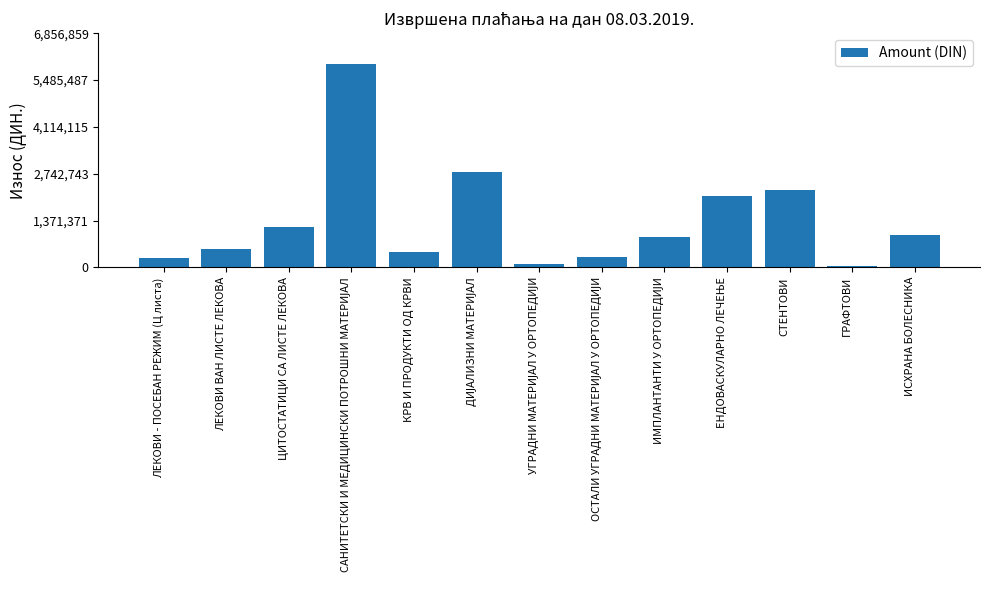

What is the difference between the second highest and minimum values?

2752655.4